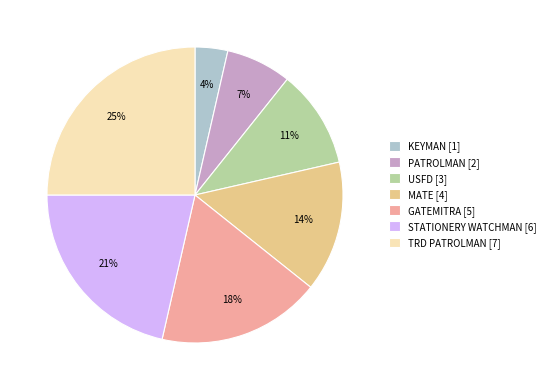

To the nearest percent, what portion does KEYMAN [1] represent?

4%